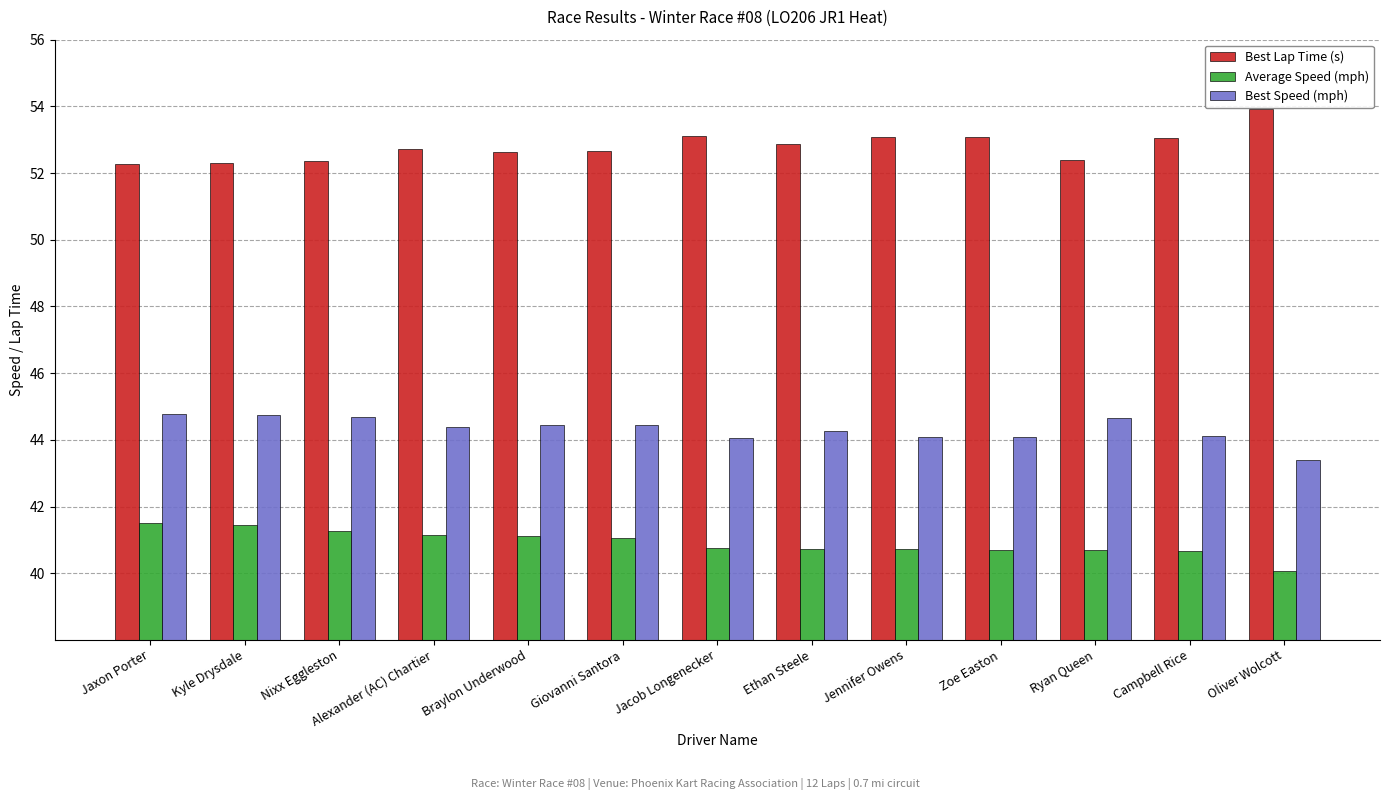

What value does the Best Lap Time (s) series have at Jennifer Owens?

53.1